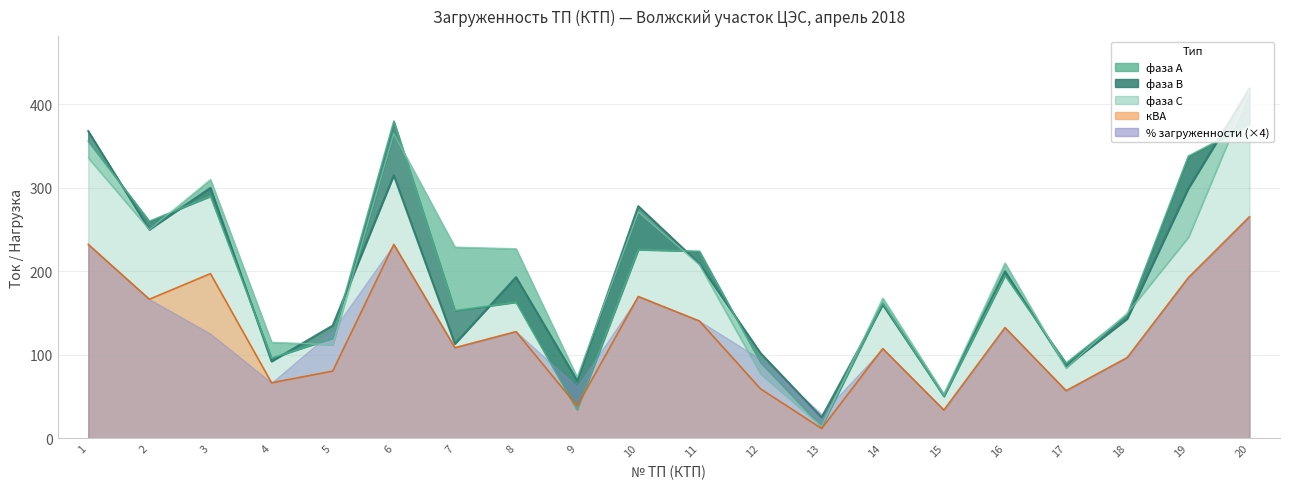

In фаза В, how many points are lower than both neighbors (excluding endpoints)?

7